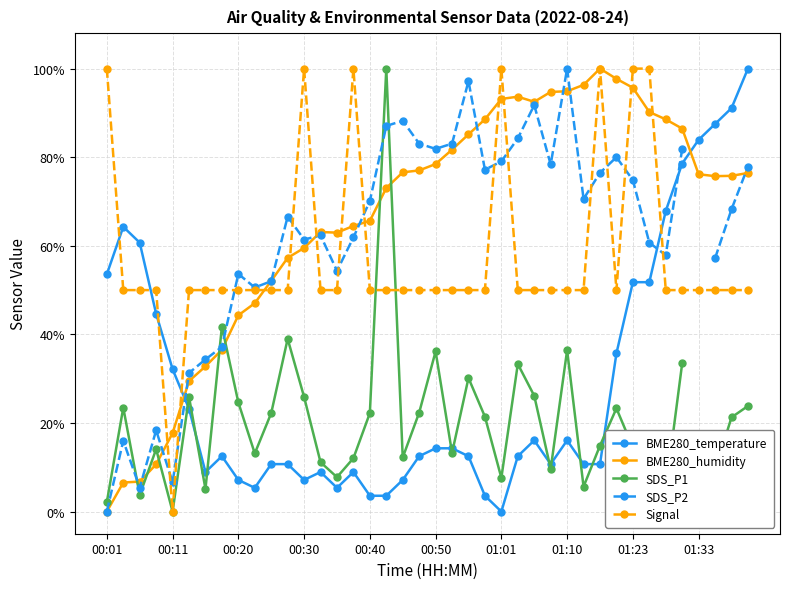

How many intersections are there between Signal and BME280_temperature?

5